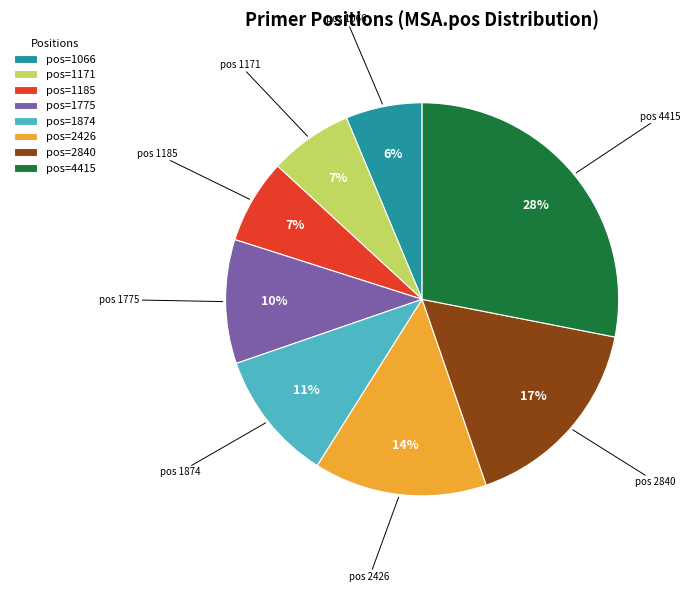

To the nearest percent, what percentage of the pie is pos=1775?

10%